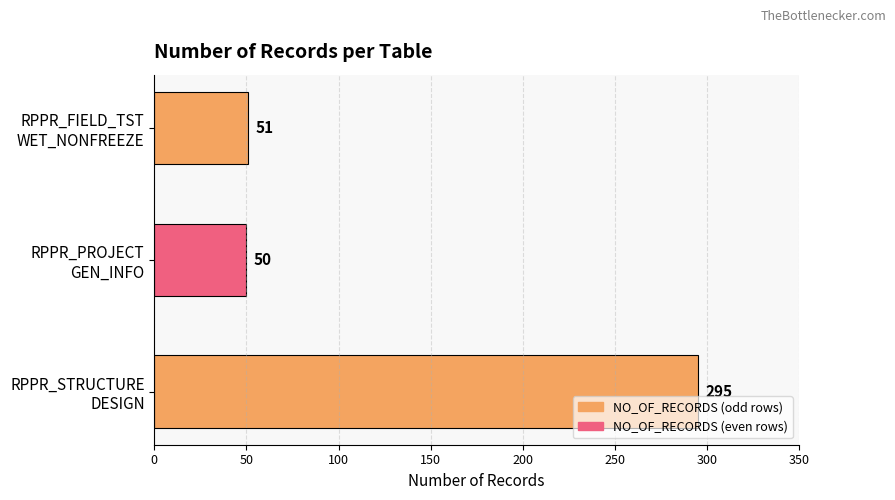

Are the bars horizontal?

Yes